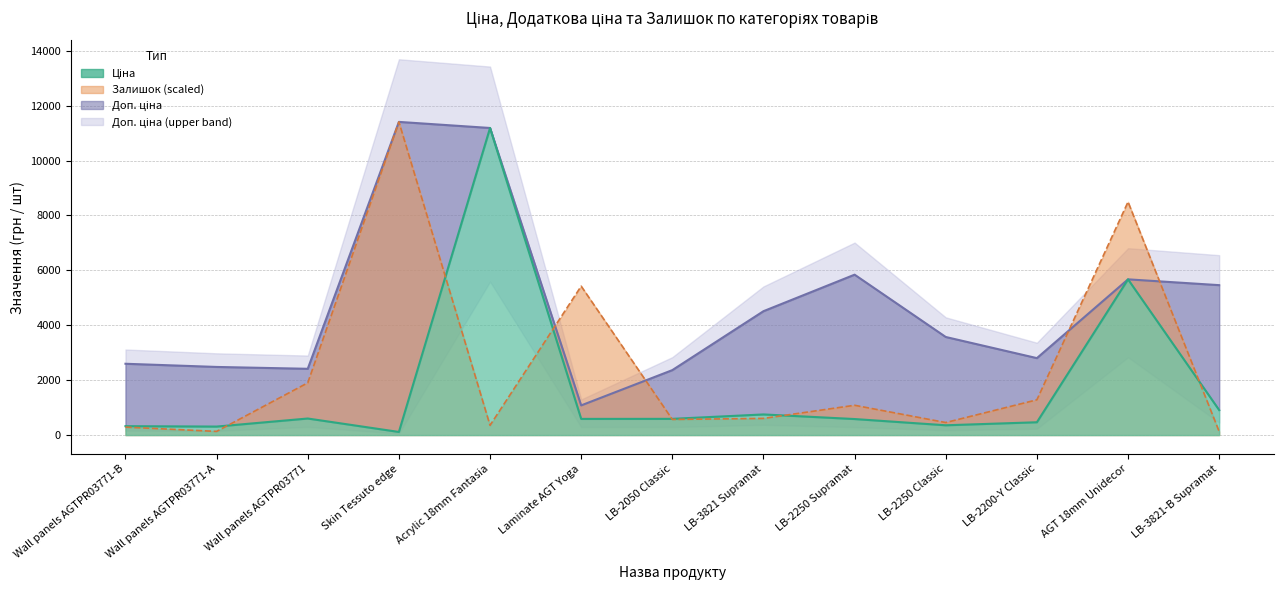

Which series has the widest spread of values?

Залишок